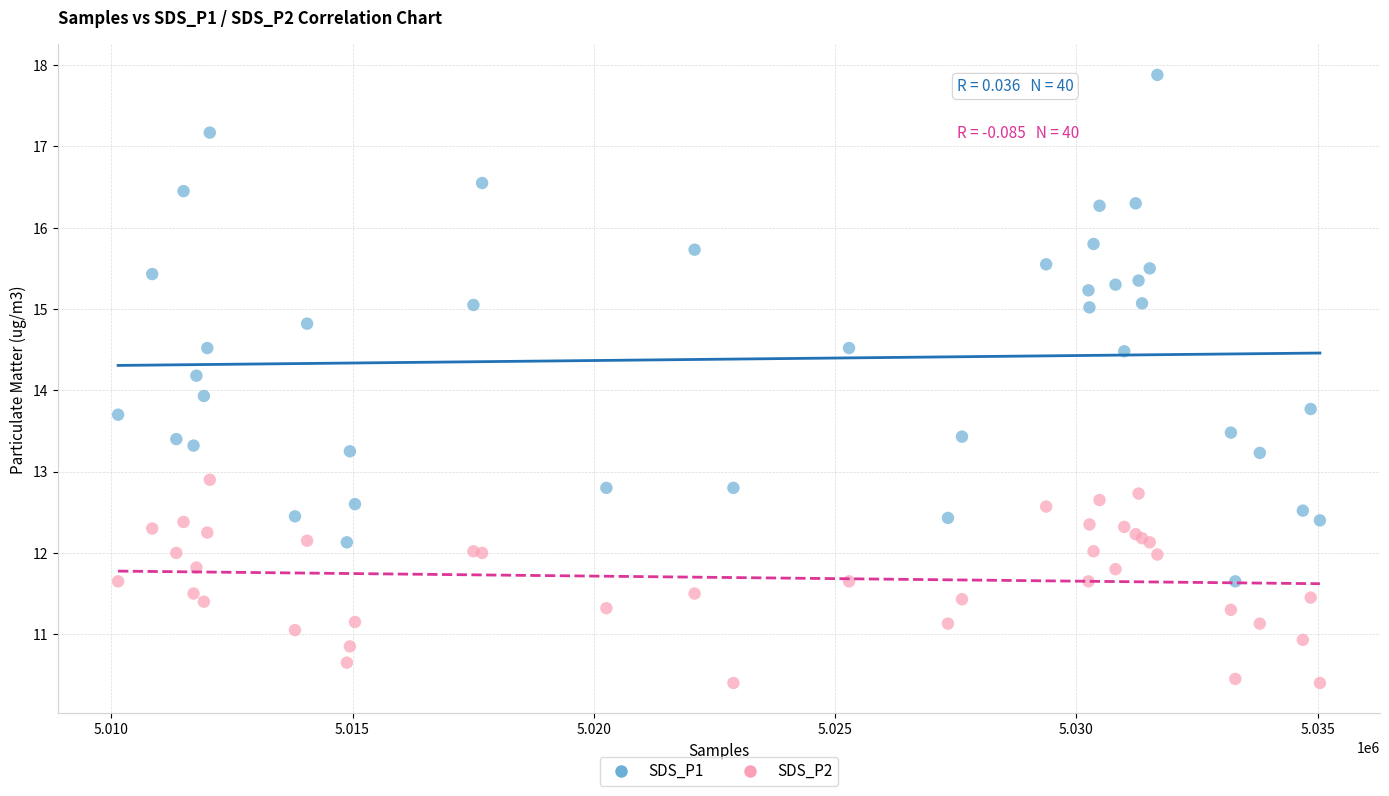

Which series reaches the minimum Y coordinate?

SDS_P2